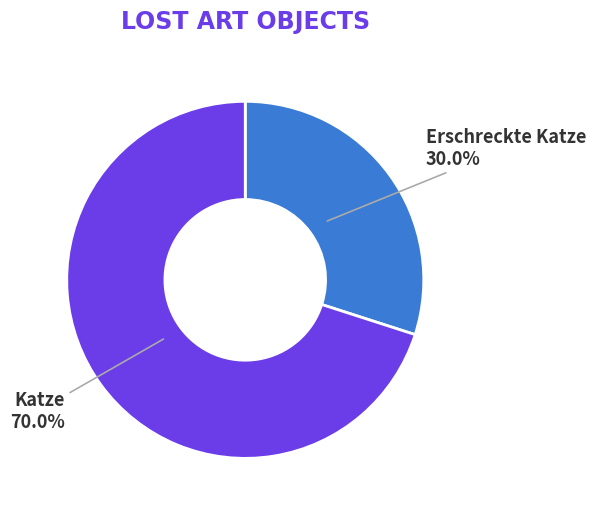

Does any single category account for the majority?

Yes